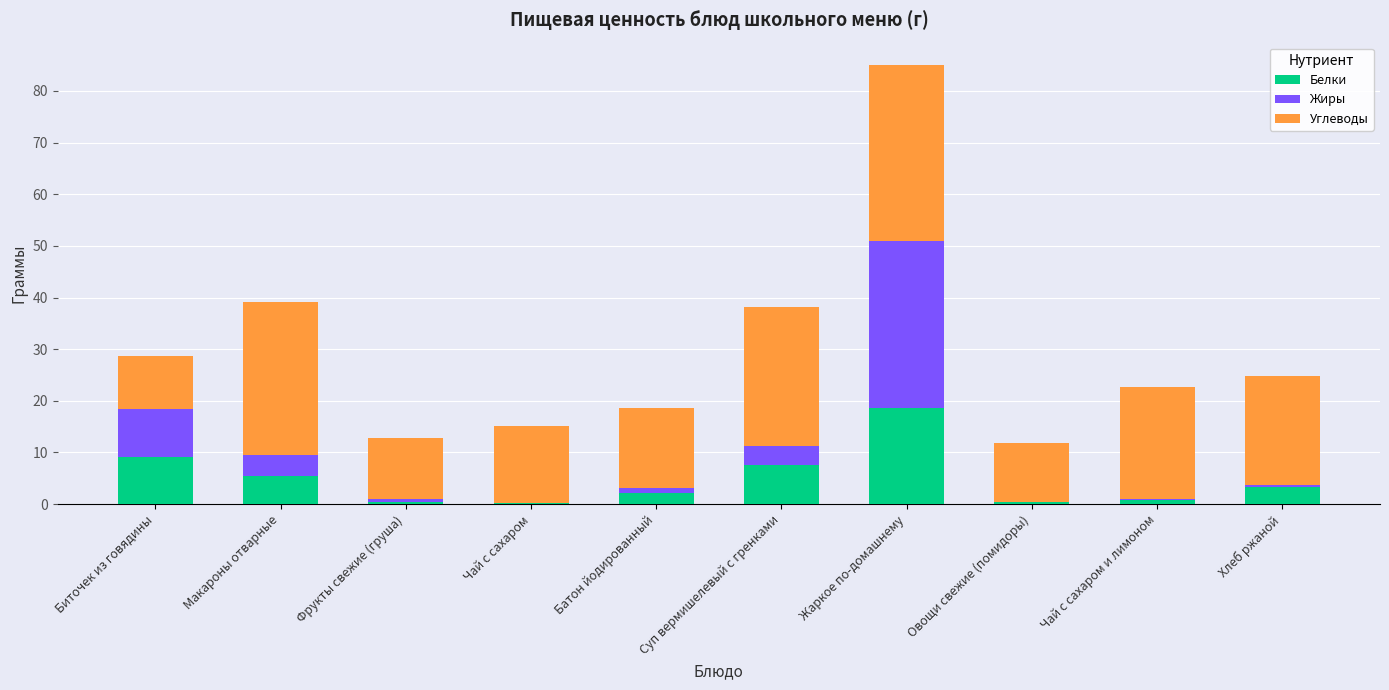

What is the total value across all series at Макароны отварные?

39.2